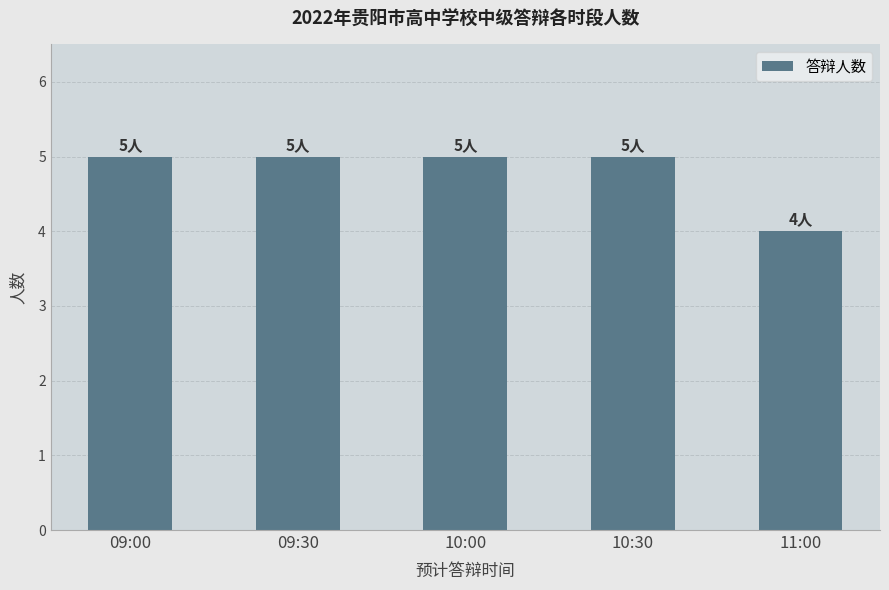

How many data points are less than 5?

1